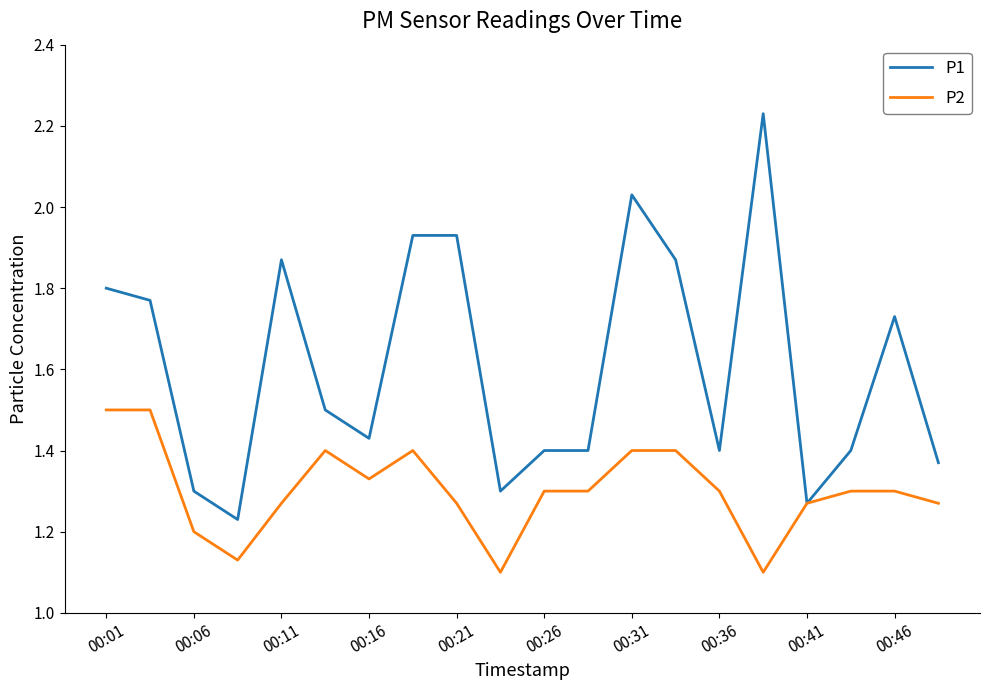

Which series has the largest range (max minus min)?

P1